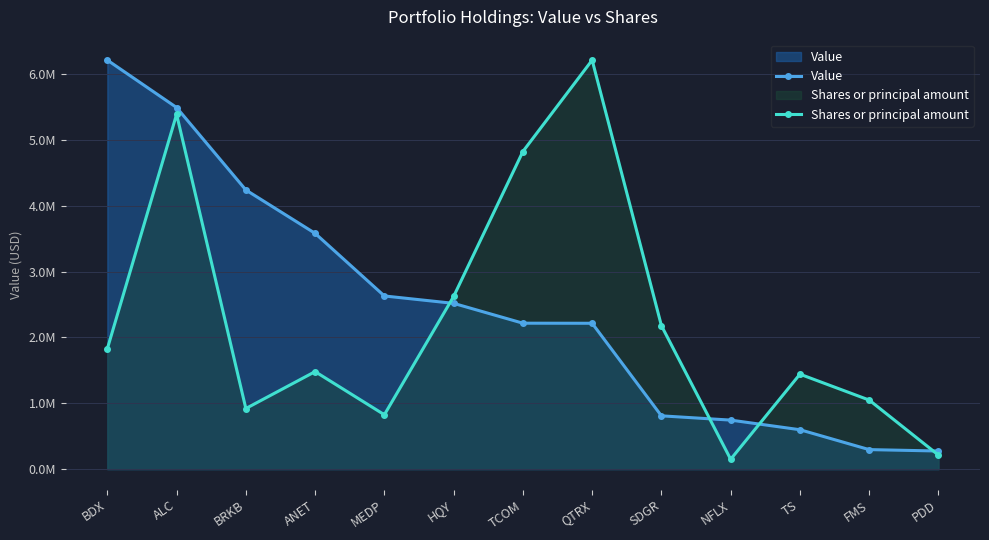

Is it true that Value equals 9867301.9 at BDX?

False